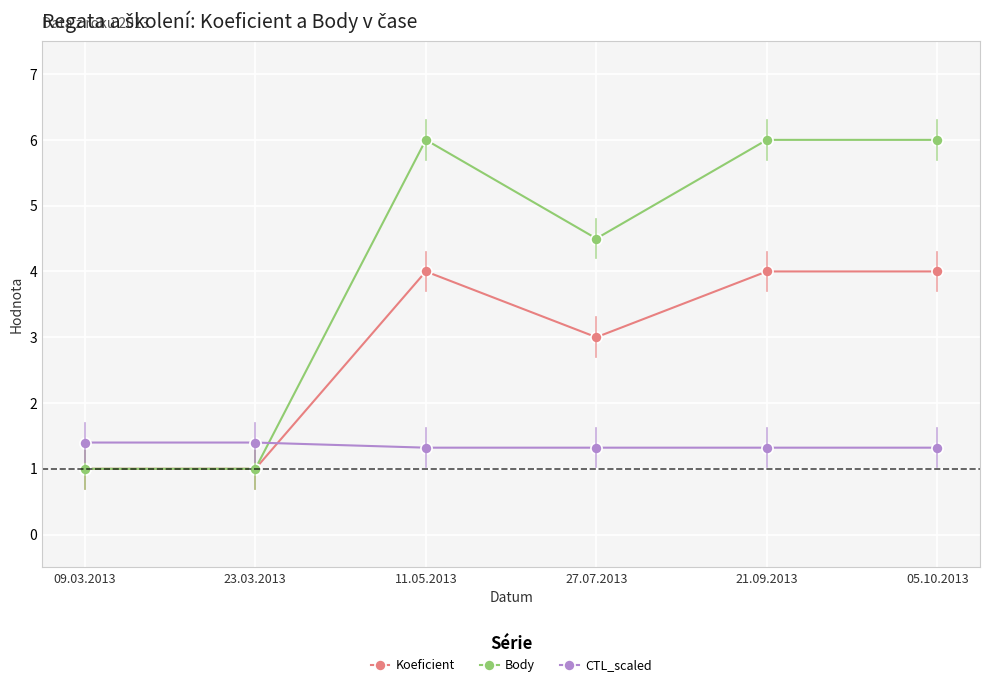

Does the chart display data point markers on the line(s)?

Yes